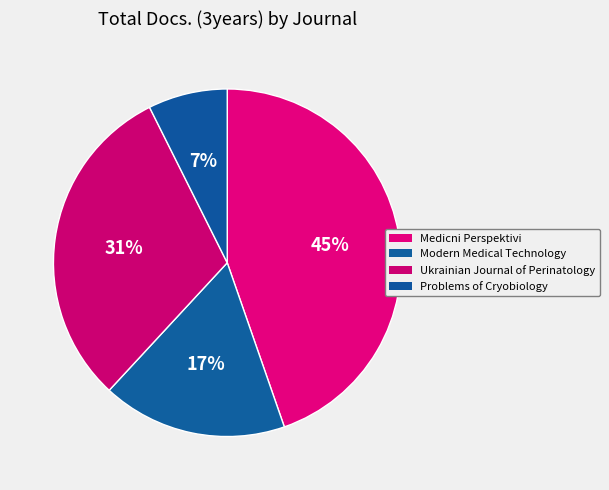

True or false: Modern Medical Technology accounts for 17% of the total.

True